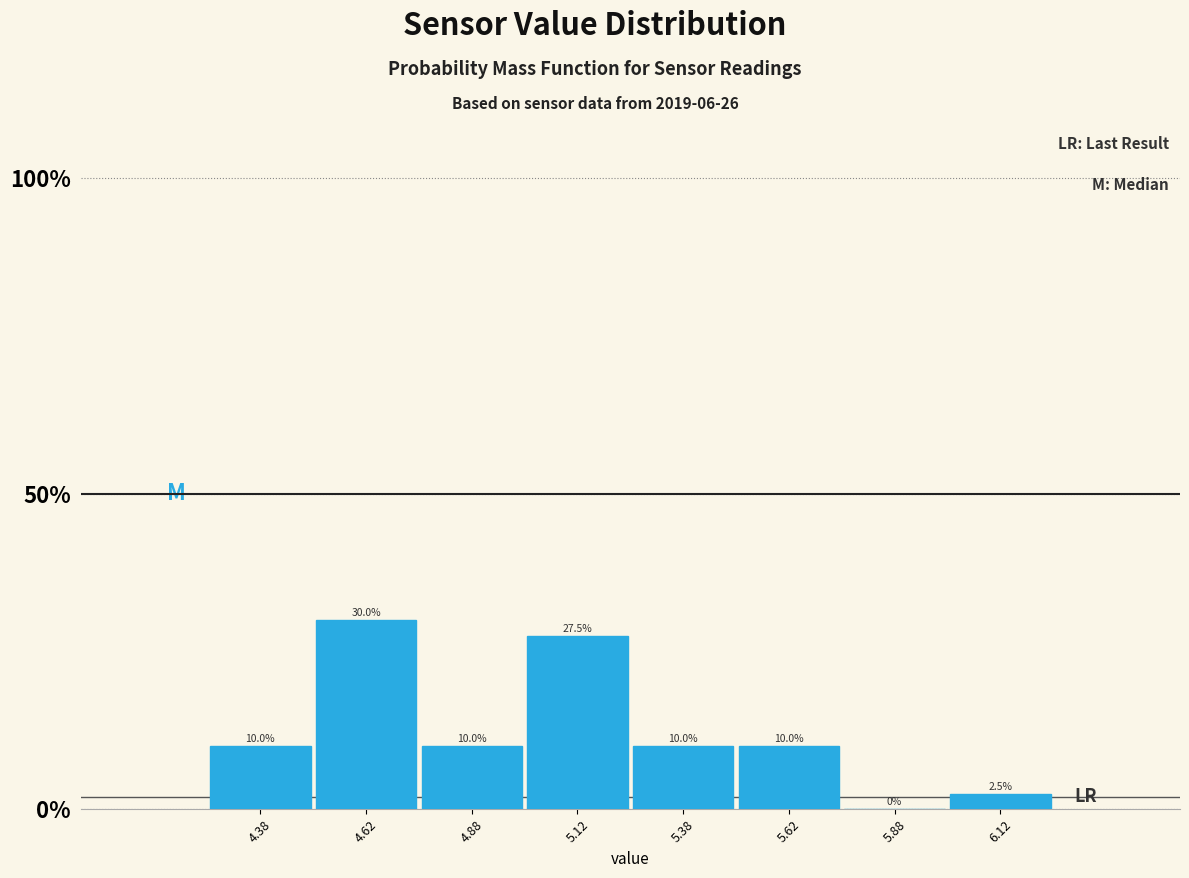

Reading left to right, list every bar in this chart as the range it spans on the x-axis followed by its height.

4.25 to 4.50: 10.0
4.50 to 4.75: 30.0
4.75 to 5.00: 10.0
5.00 to 5.25: 27.5
5.25 to 5.50: 10.0
5.50 to 5.75: 10.0
5.75 to 6.00: 0.0
6.00 to 6.25: 2.5